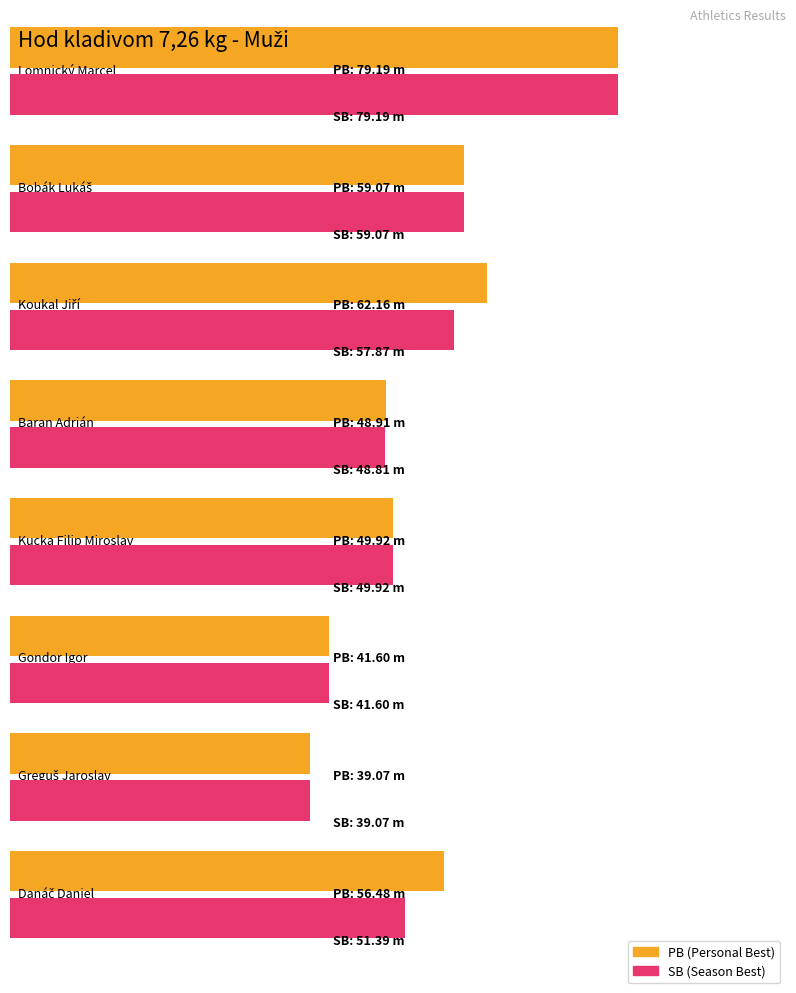

Rank the categories by SB value from highest to lowest.

Lomnický Marcel, Bobák Lukáš, Koukal Jiří, Danáč Daniel, Kucka Filip Miroslav, Baran Adrián, Gondor Igor, Greguš Jaroslav